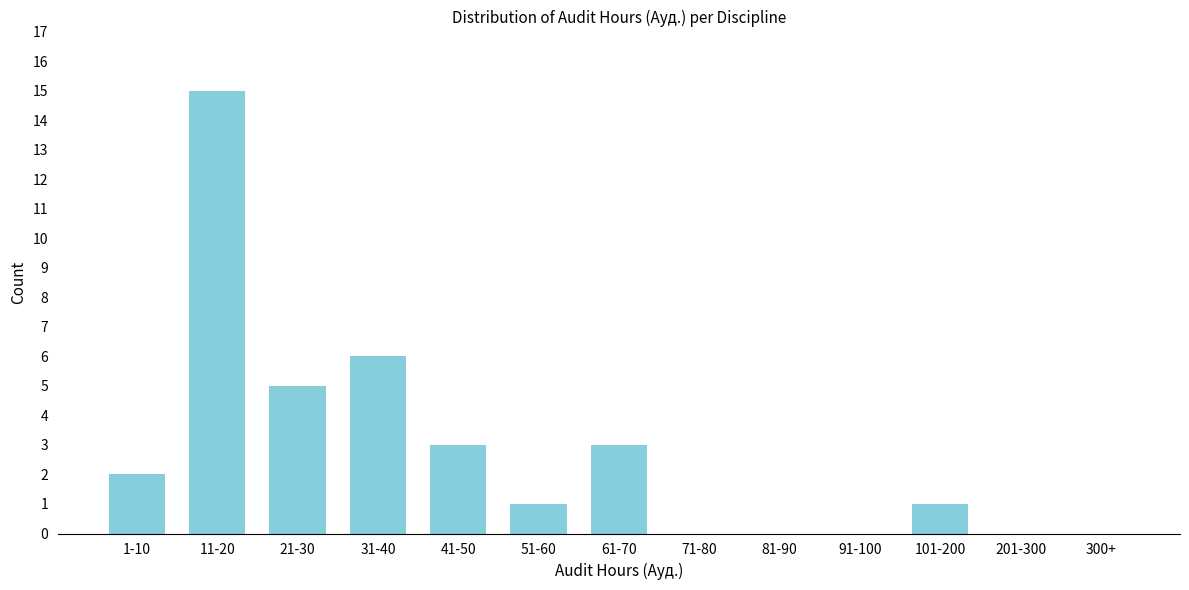

Reading left to right, extract all data points from this chart.

1-10=2	11-20=15	21-30=5	31-40=6	41-50=3	51-60=1	61-70=3	71-80=0	81-90=0	91-100=0	101-200=1	201-300=0	300+=0